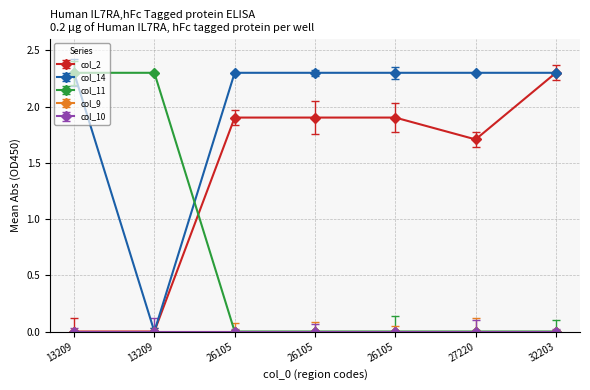

Count the col_14 values in the range 2 to 3.

6